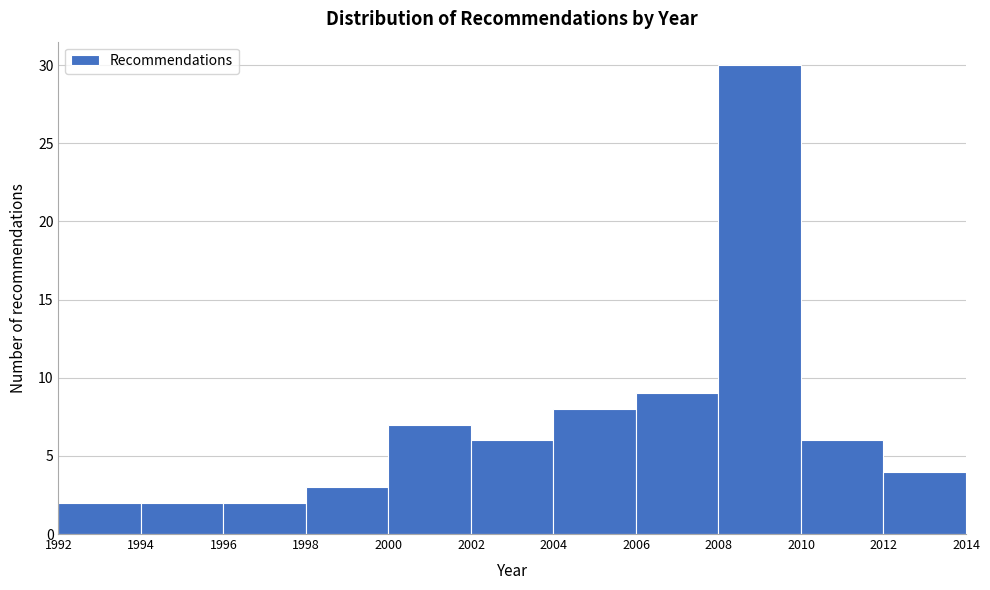

How tall is the bar that spans 2010 to 2012 on the x-axis? The values are not printed on the chart, so give them approximately, as read against the axis.

6